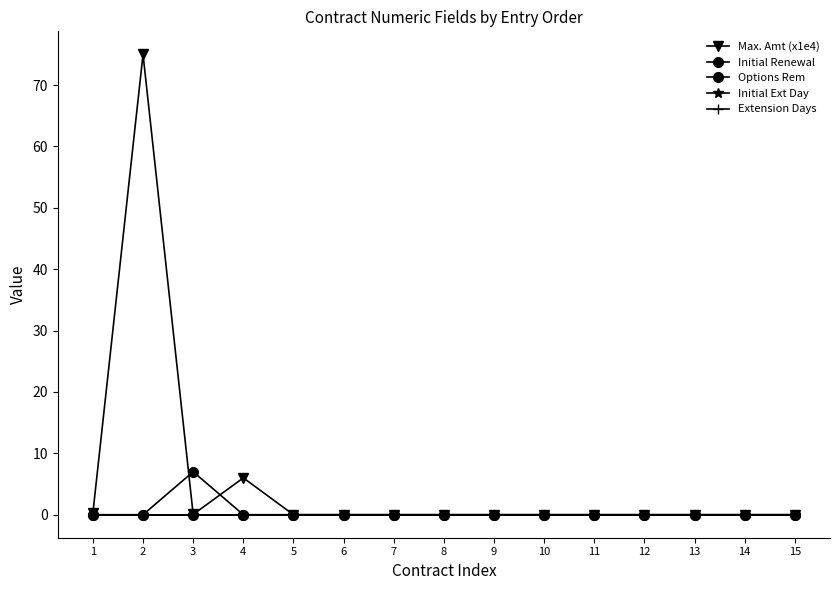

Rank the series by their maximum value, from highest to lowest.

Max. Amt (x1e4), Initial Renewal, Options Rem, Initial Ext Day, Extension Days